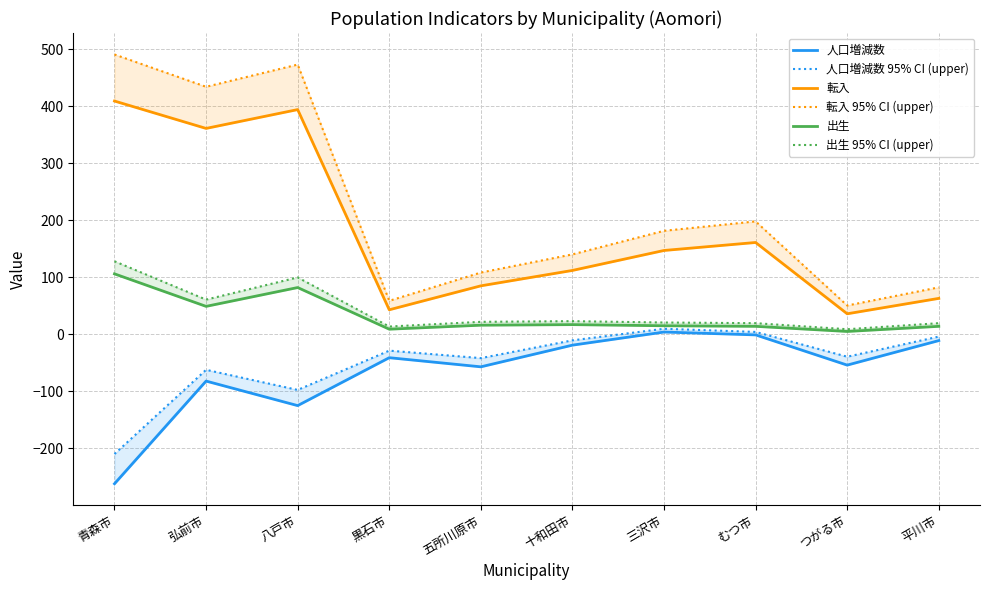

Which series changed the most between 青森市 and 黒石市?

転入 95% CI (upper)